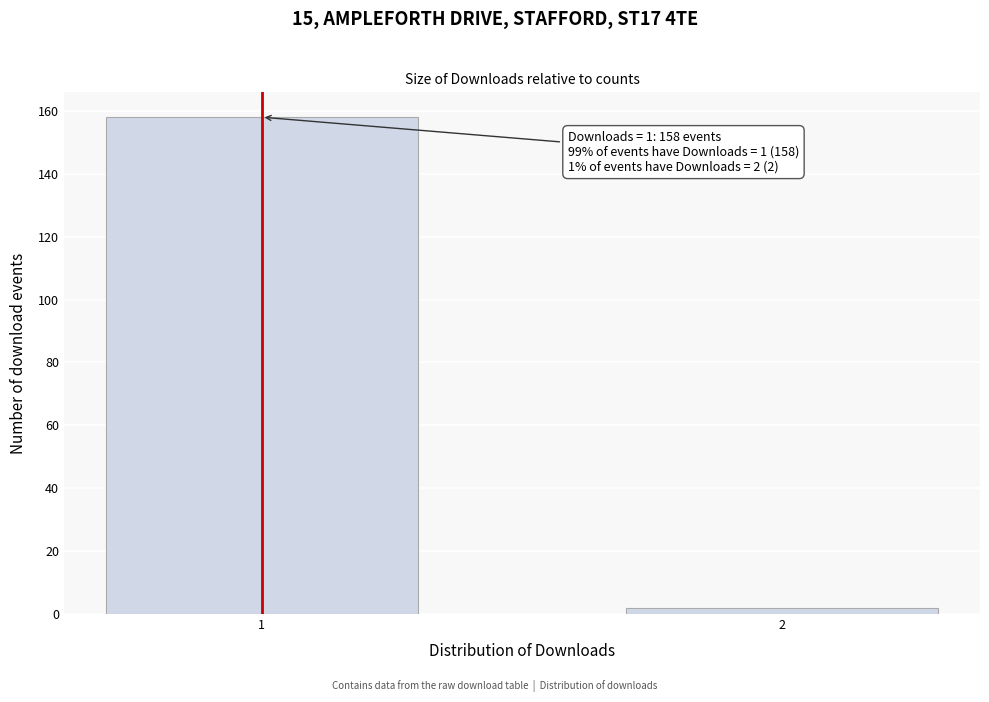

Reading left to right, extract all data points from this chart.

158	2